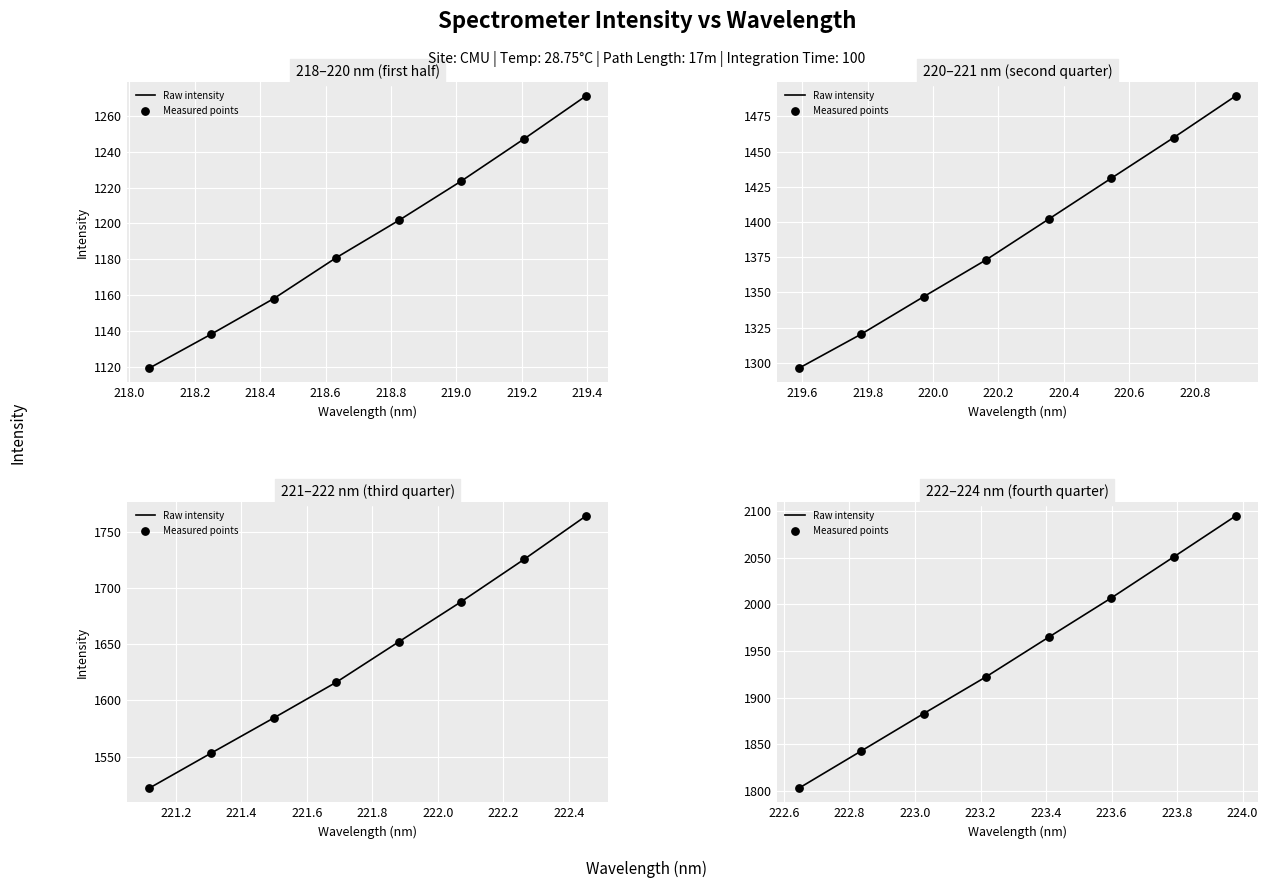

At how many categories does at least one series exceed 1871?

6